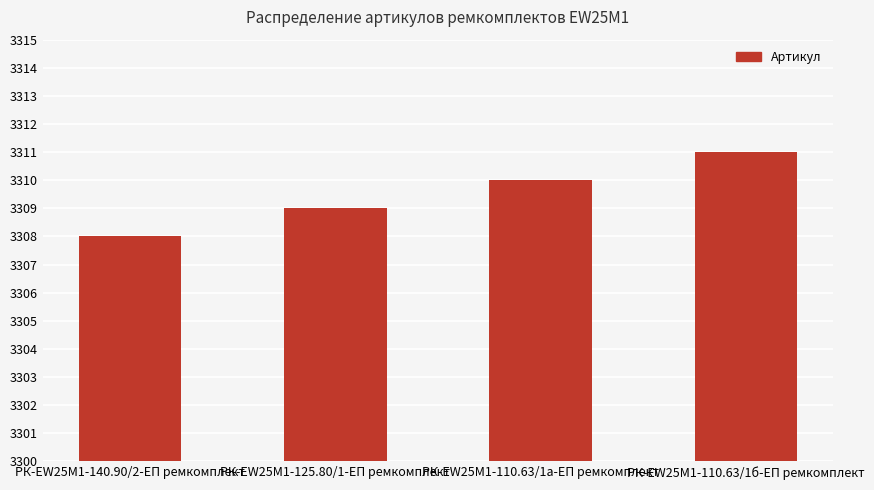

What is the sum of all values?

13238